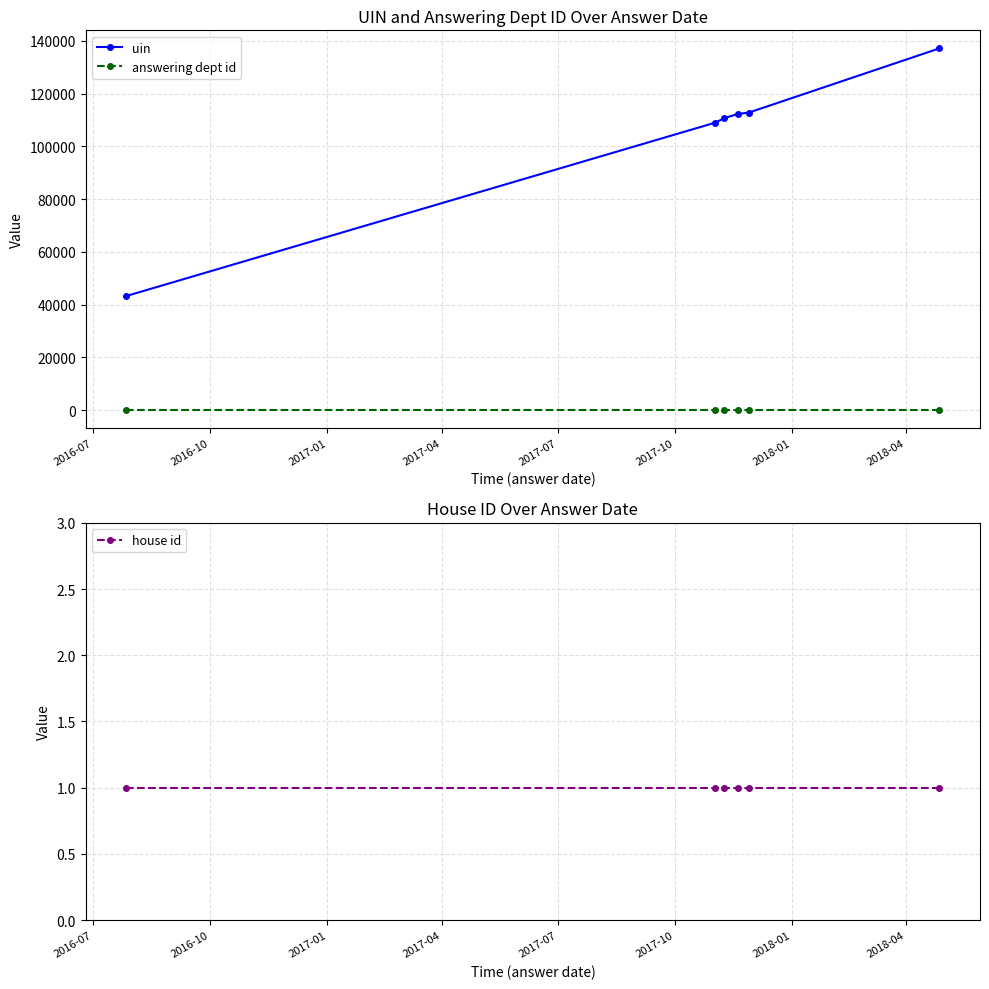

Is this an area chart (filled region under the line)?

No